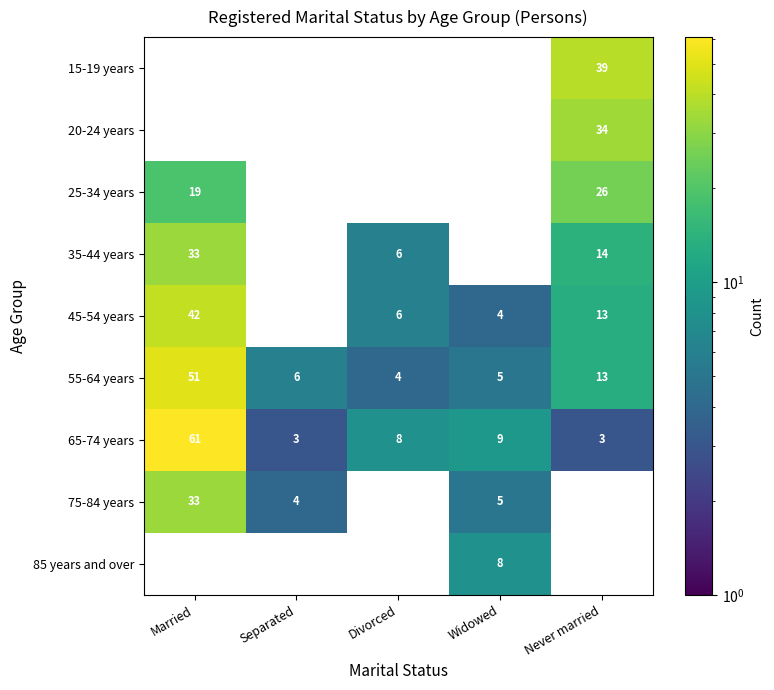

How many series are shown in this chart?

9